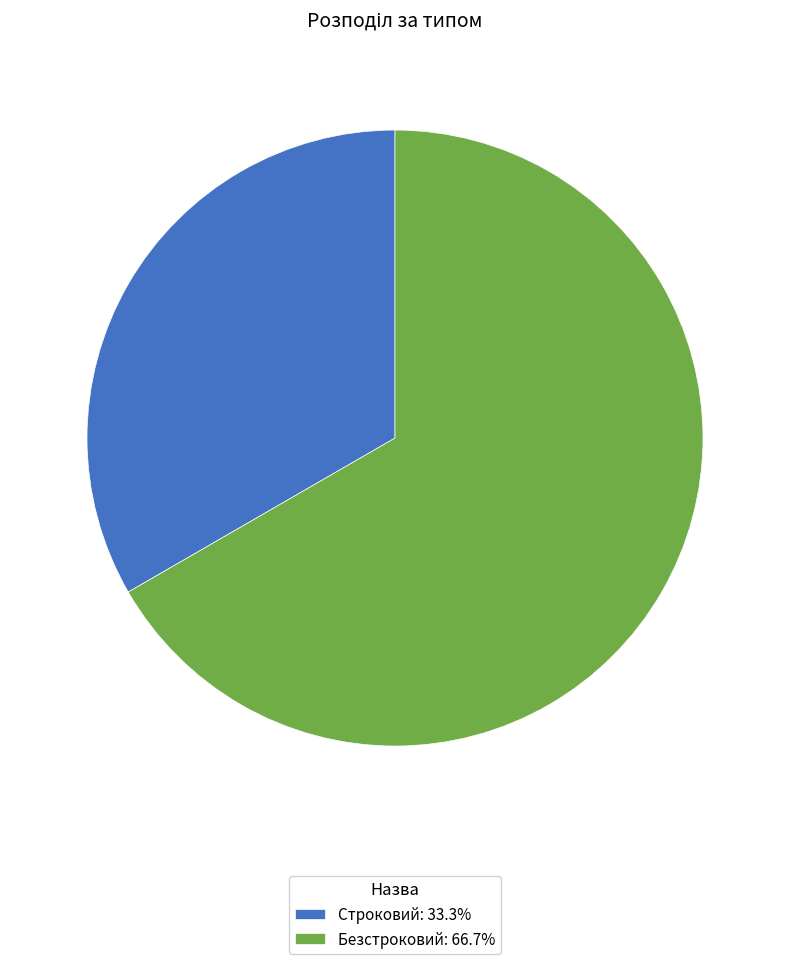

Approximately how many times larger is the value at Строковий compared to Безстроковий?

0.5